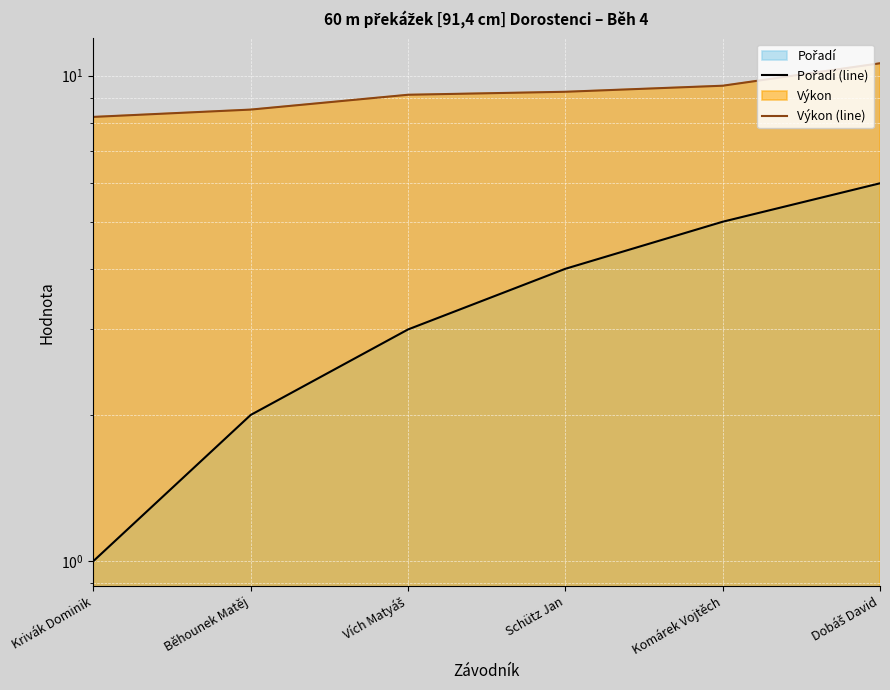

Reading right to left, what are all the values shown in this chart?

Pořadí (line): Dobáš David=6.0	Komárek Vojtěch=5.0	Schütz Jan=4.0	Vích Matyáš=3.0	Běhounek Matěj=2.0	Krivák Dominik=1.0
Výkon (line): Dobáš David=10.6	Komárek Vojtěch=9.5	Schütz Jan=9.3	Vích Matyáš=9.1	Běhounek Matěj=8.5	Krivák Dominik=8.2